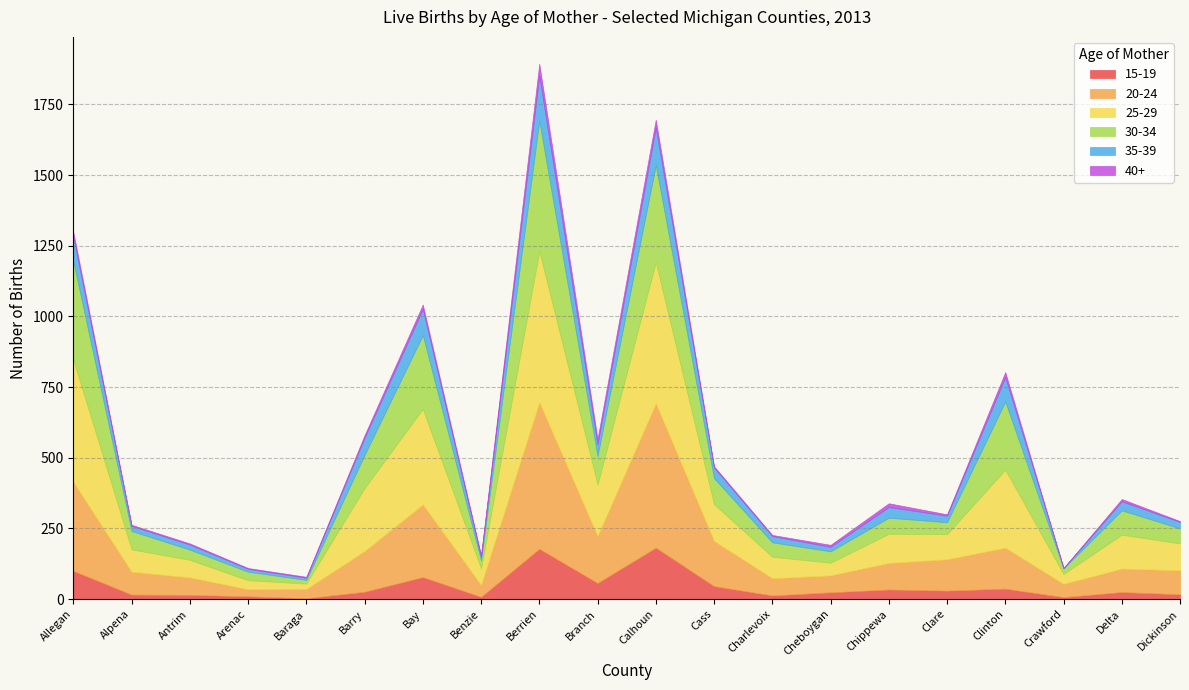

How many data points in 25-29 are above 103?

9